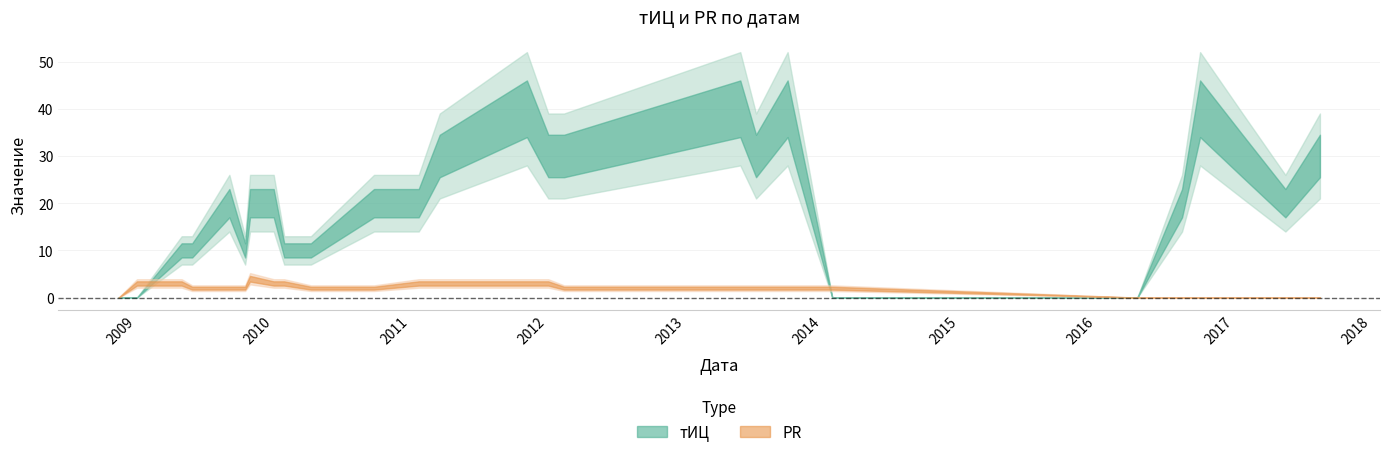

How many times do PR and тИЦ cross each other?

2